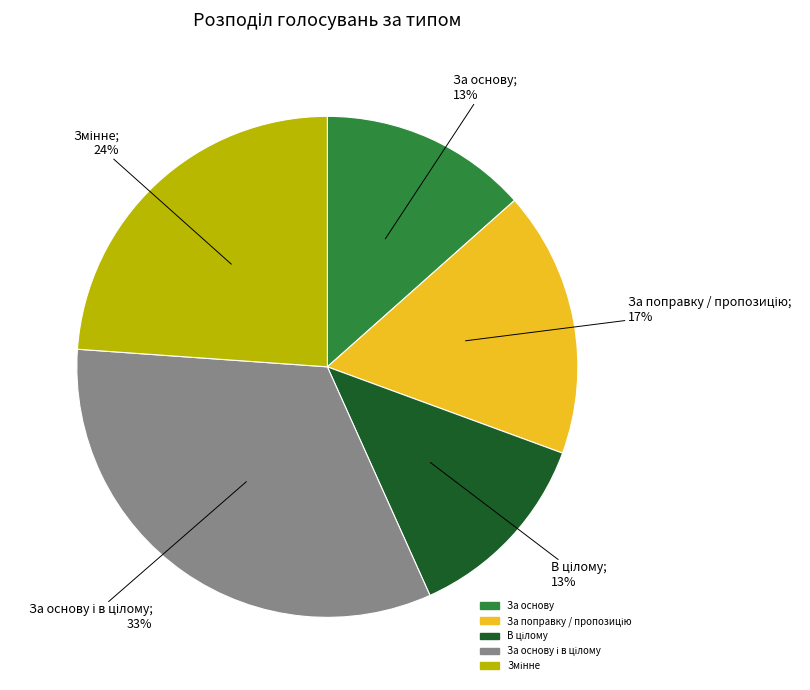

To the nearest percent, what is the average slice percentage?

20%